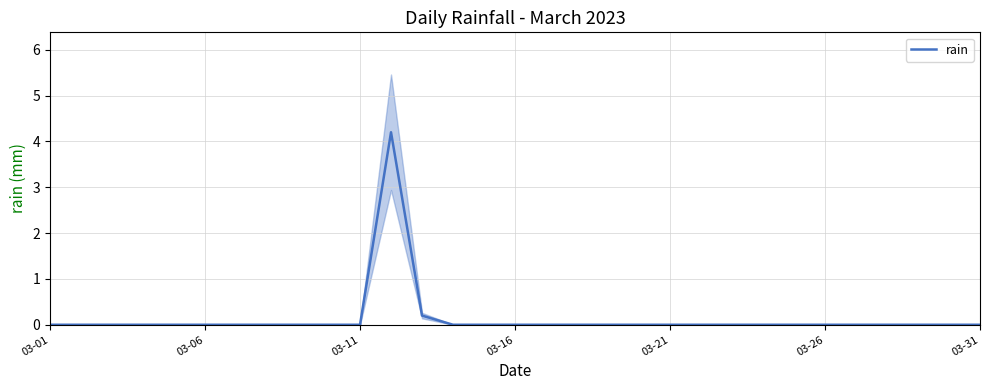

What position from the right is 28?

3